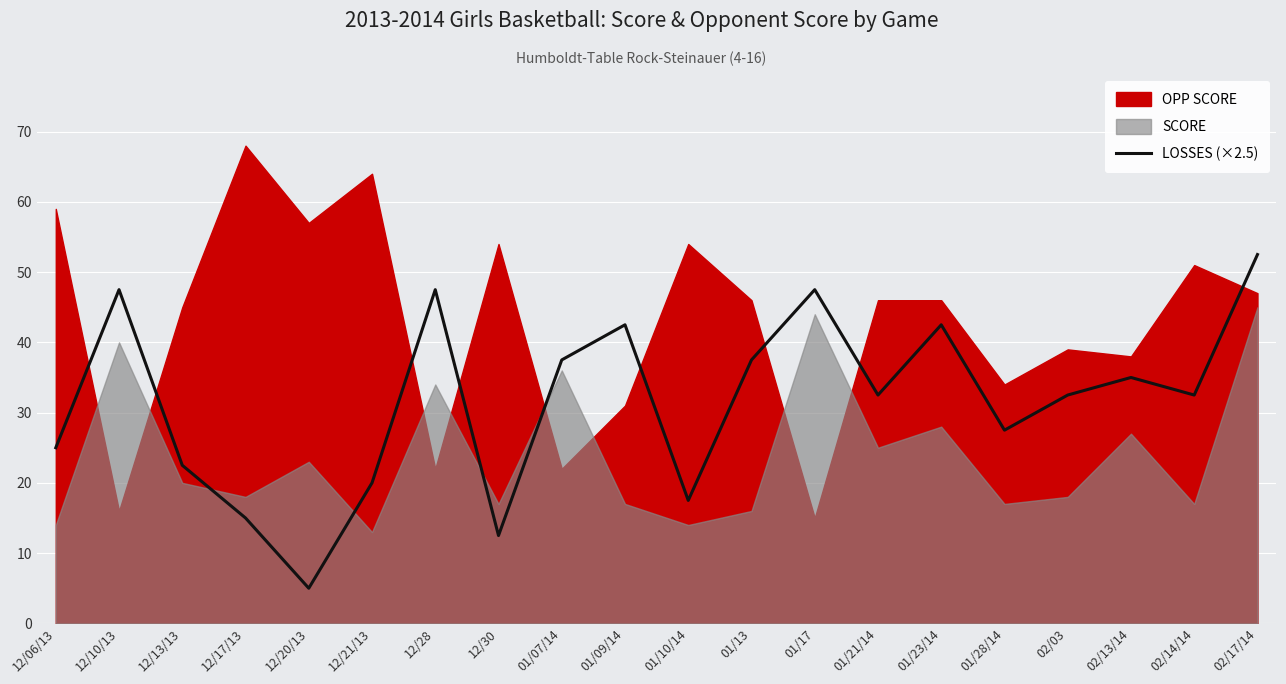

How many points are lower than both their immediate neighbors (excluding endpoints)?

6